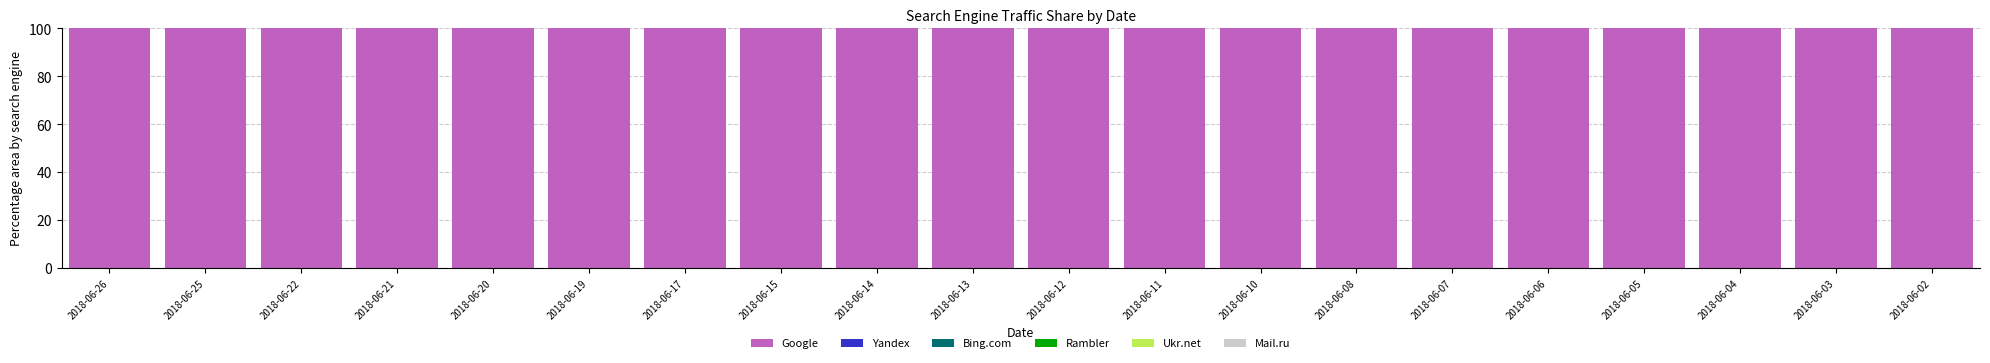

Reading left to right, transcribe all the data shown in this chart.

Google: 100	100	100	100	100	100	100	100	100	100	100	100	100	100	100	100	100	100	100	100
Yandex: 0	0	0	0	0	0	0	0	0	0	0	0	0	0	0	0	0	0	0	0
Bing.com: 0	0	0	0	0	0	0	0	0	0	0	0	0	0	0	0	0	0	0	0
Rambler: 0	0	0	0	0	0	0	0	0	0	0	0	0	0	0	0	0	0	0	0
Ukr.net: 0	0	0	0	0	0	0	0	0	0	0	0	0	0	0	0	0	0	0	0
Mail.ru: 0	0	0	0	0	0	0	0	0	0	0	0	0	0	0	0	0	0	0	0